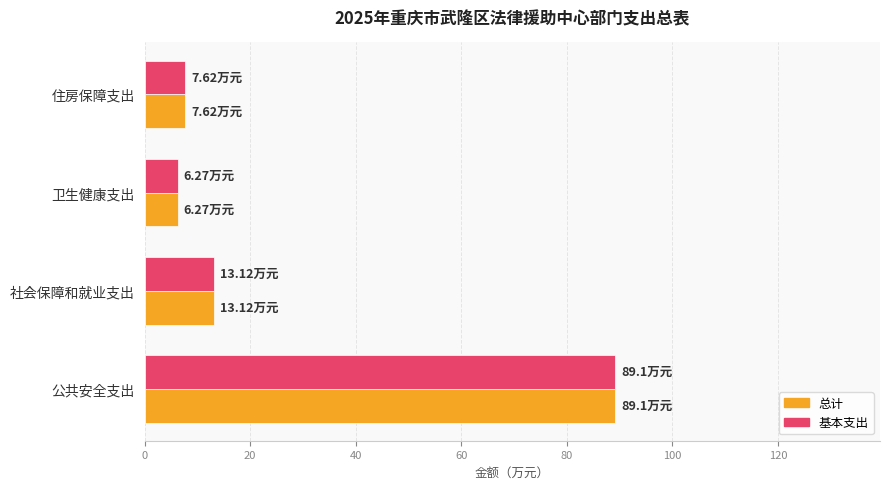

What is the maximum value for 基本支出?

89.1